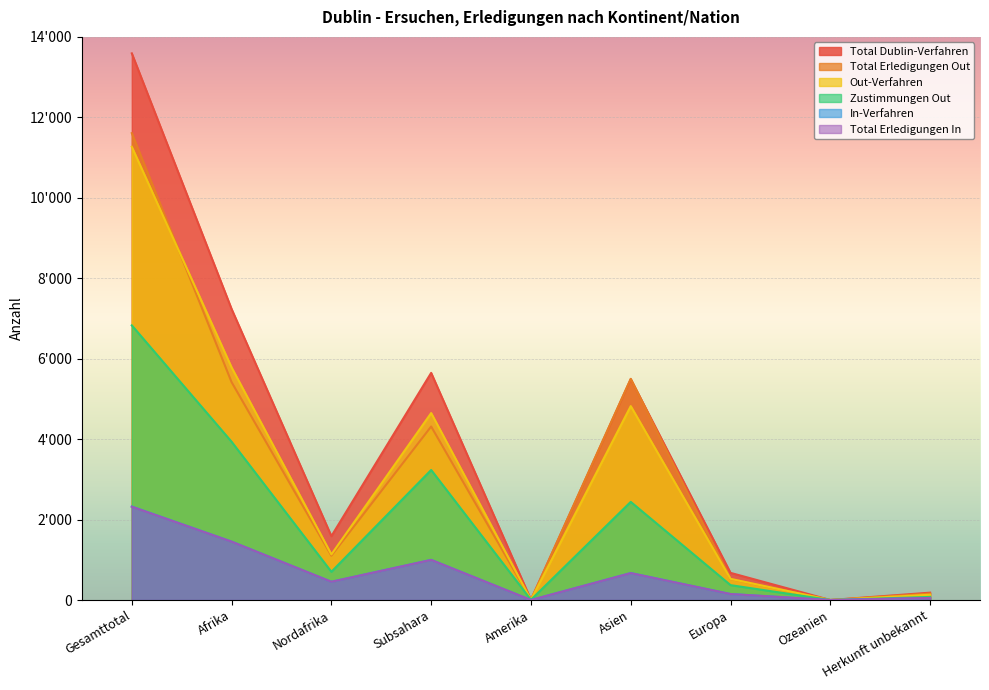

At how many categories does at least one series exceed 7492?

1